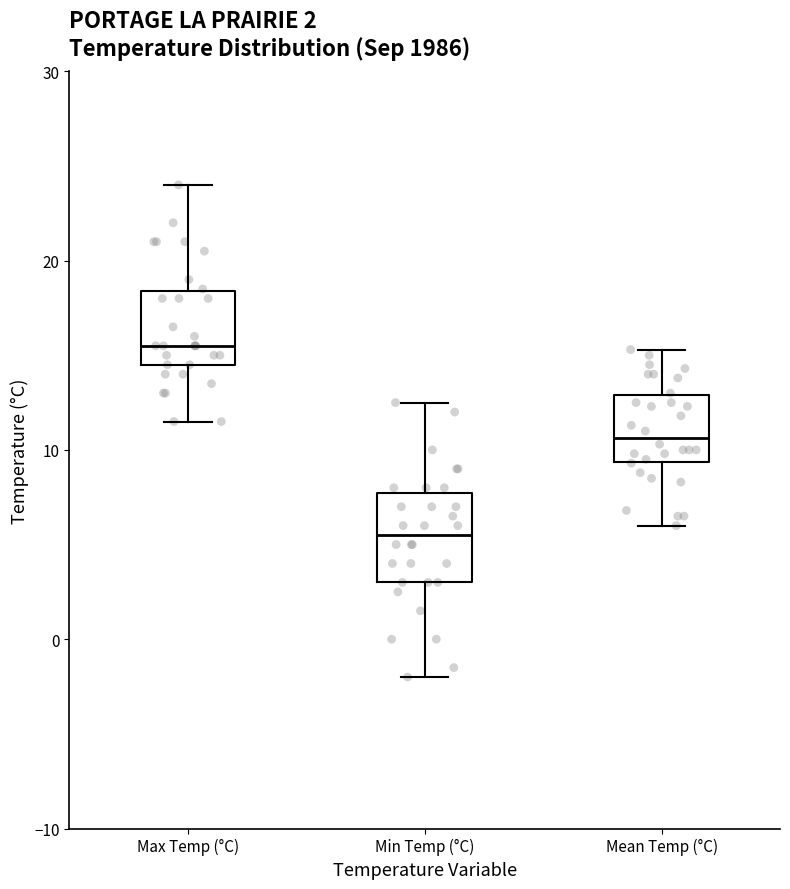

Which box's median line is the highest?

Max Temp (°C)